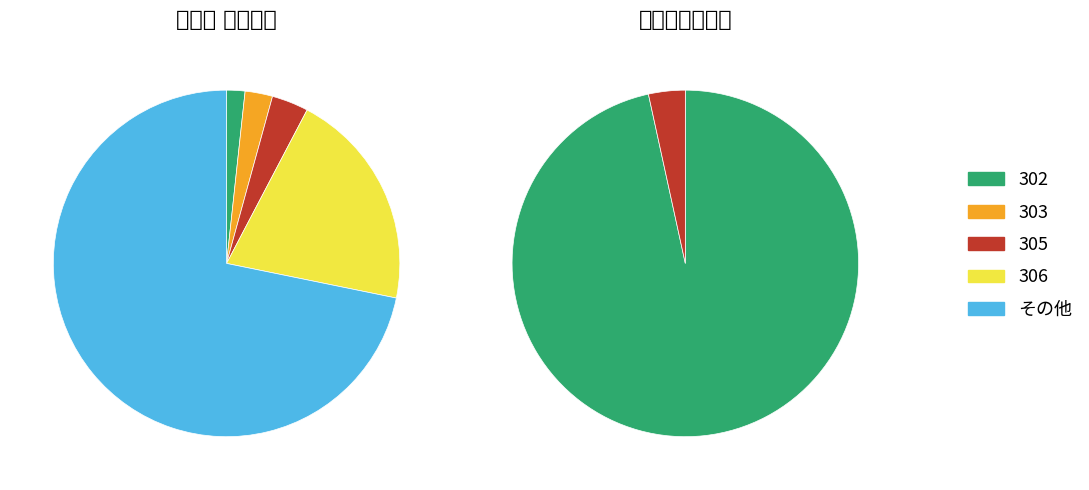

What portion of the pie excludes 2?

96.8%